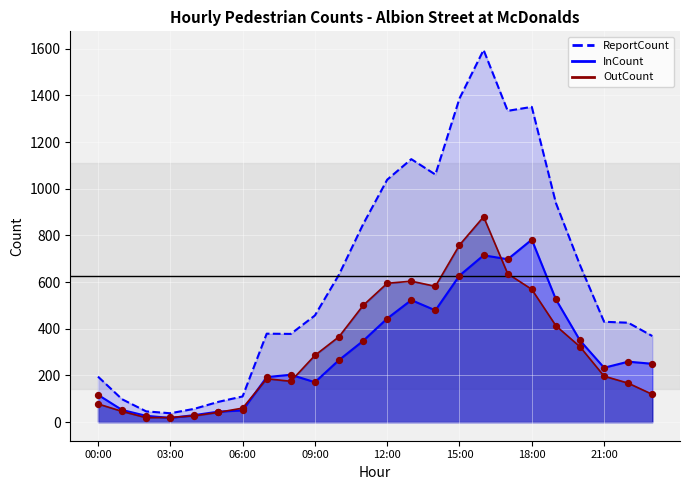

What are all the series names shown in the legend?

InCount, OutCount, ReportCount